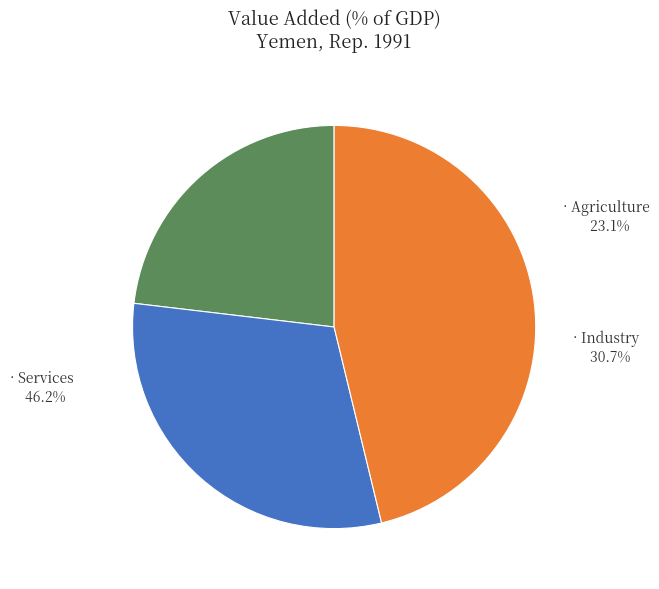

Count the number of slices in the pie.

3